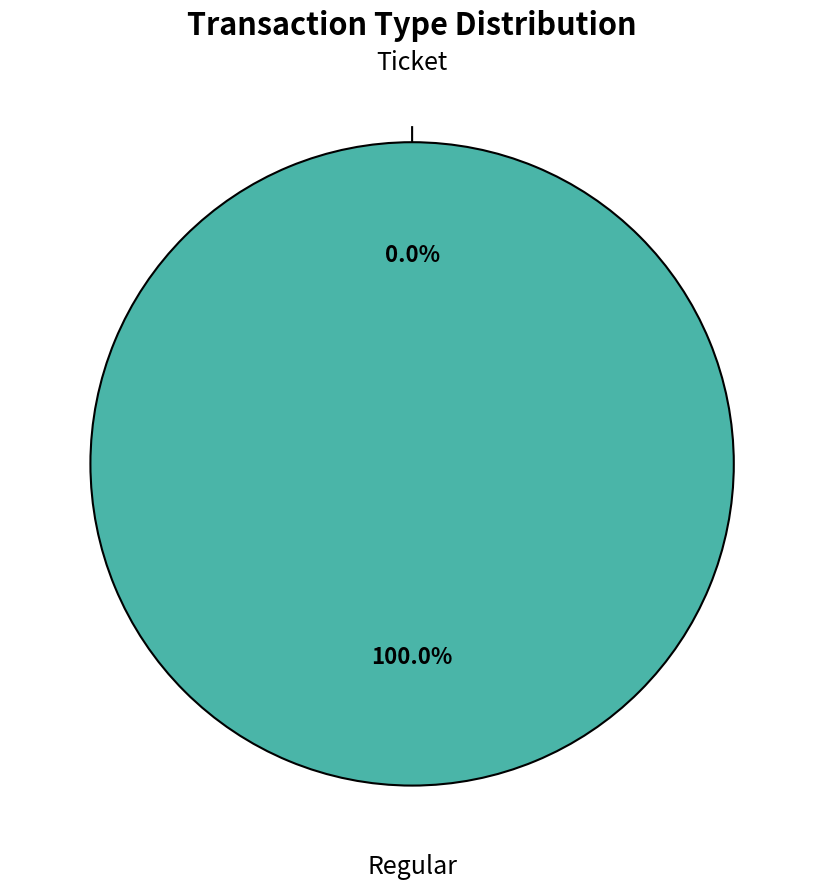

Does Ticket represent more than half of the total?

No